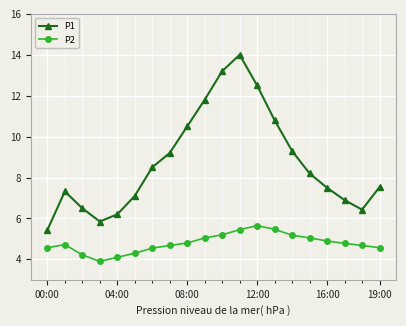

What is the average value of the P2 series?

4.8